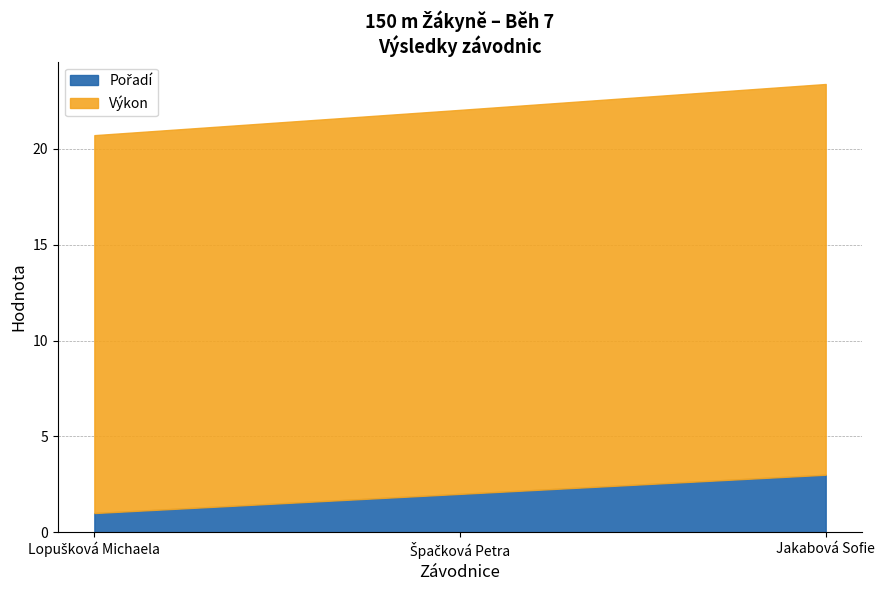

Which label corresponds to the smallest value in the chart?

Lopušková Michaela